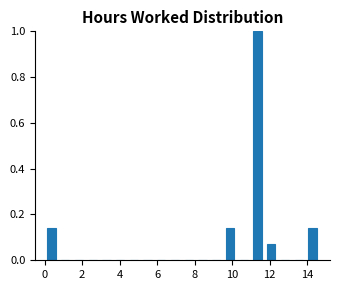

Read against the x-axis, roughly where is the centre of the tallest bar?

11.4